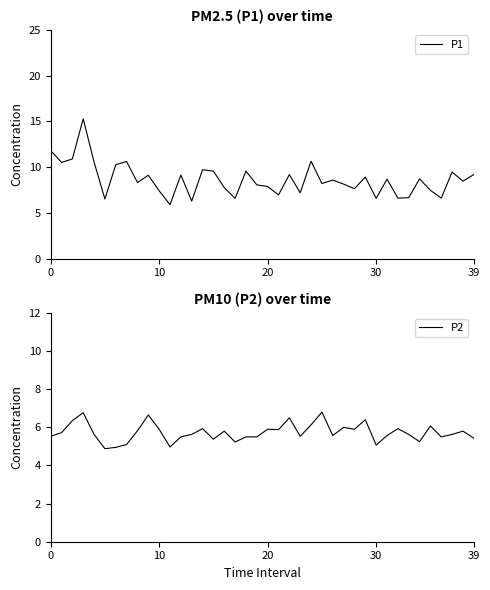

True or false: P1 has more than 2 interior local peaks.

True